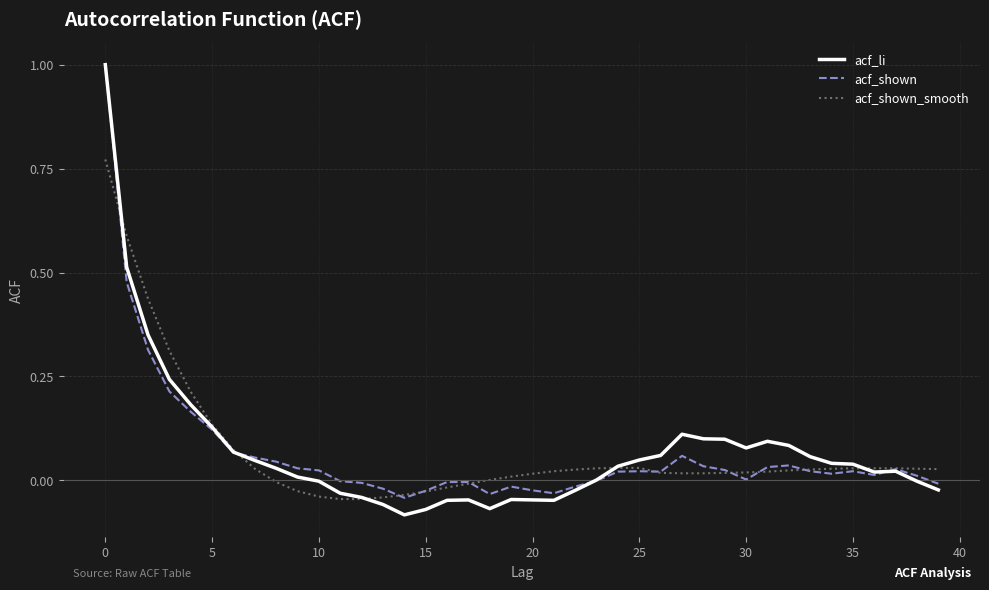

How many intersections are there between acf_li and acf_shown_smooth?

5